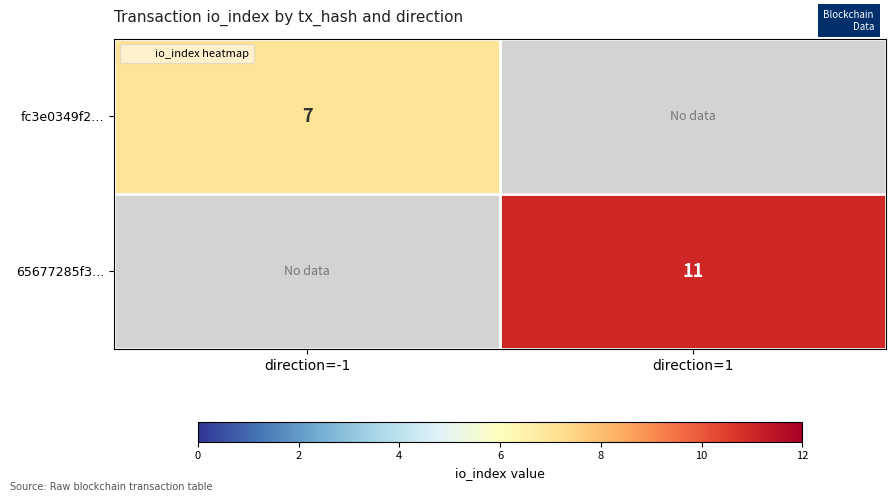

List the labels in order of fc3e0349f2… value, largest first.

direction=-1, direction=1